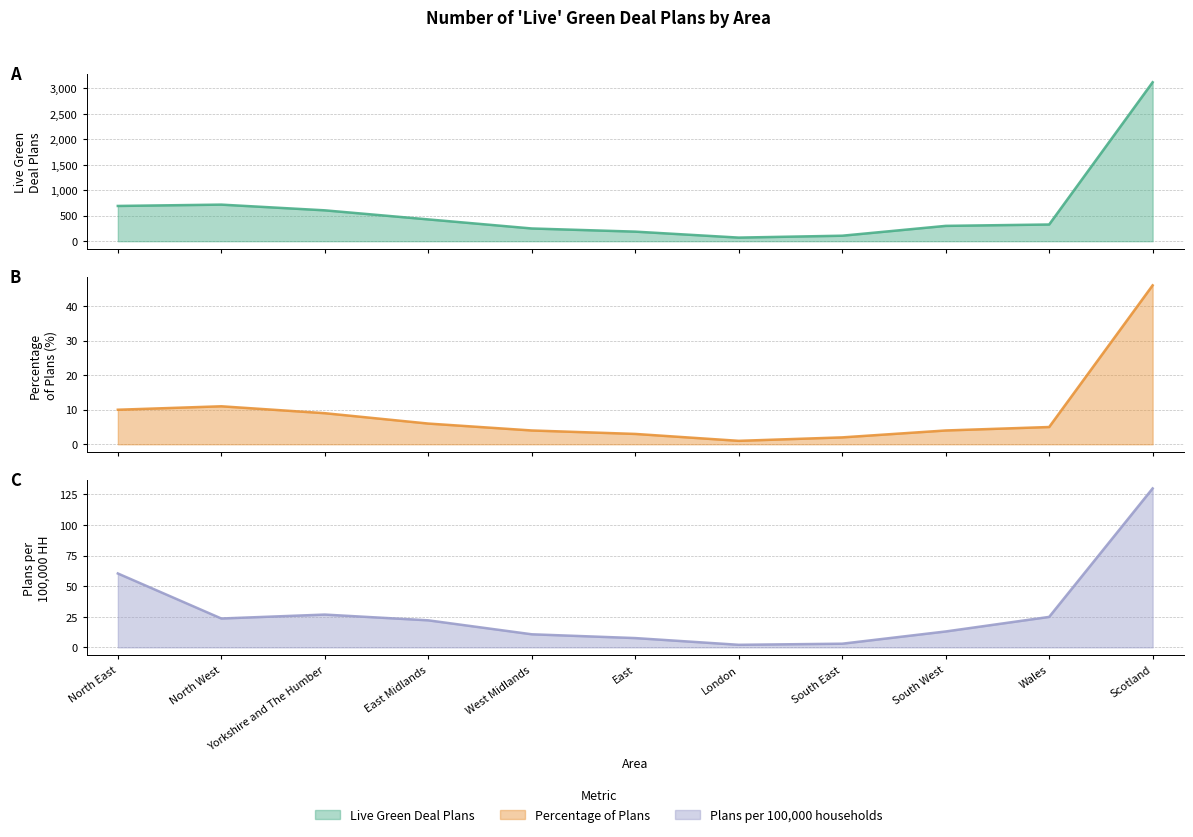

Does the chart have visible grid lines?

Yes